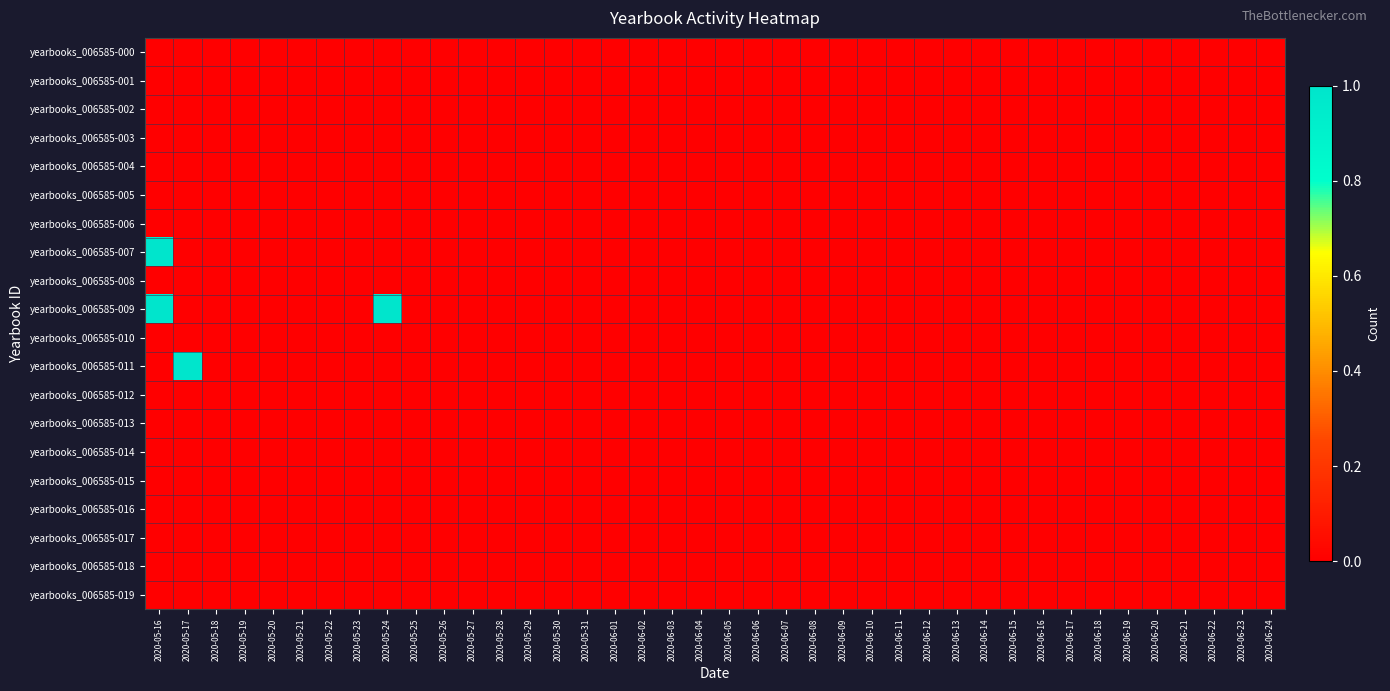

Rank the series at 2020-06-24 from lowest to highest value.

yearbooks_006585-000, yearbooks_006585-001, yearbooks_006585-002, yearbooks_006585-003, yearbooks_006585-004, yearbooks_006585-005, yearbooks_006585-006, yearbooks_006585-007, yearbooks_006585-008, yearbooks_006585-009, yearbooks_006585-010, yearbooks_006585-011, yearbooks_006585-012, yearbooks_006585-013, yearbooks_006585-014, yearbooks_006585-015, yearbooks_006585-016, yearbooks_006585-017, yearbooks_006585-018, yearbooks_006585-019